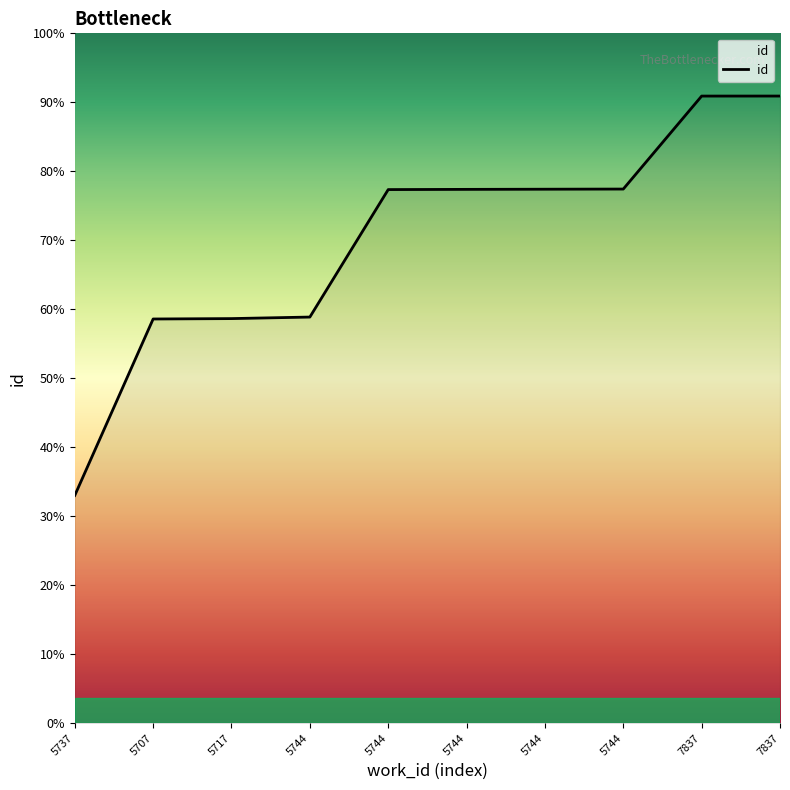

Does the chart have visible grid lines?

No